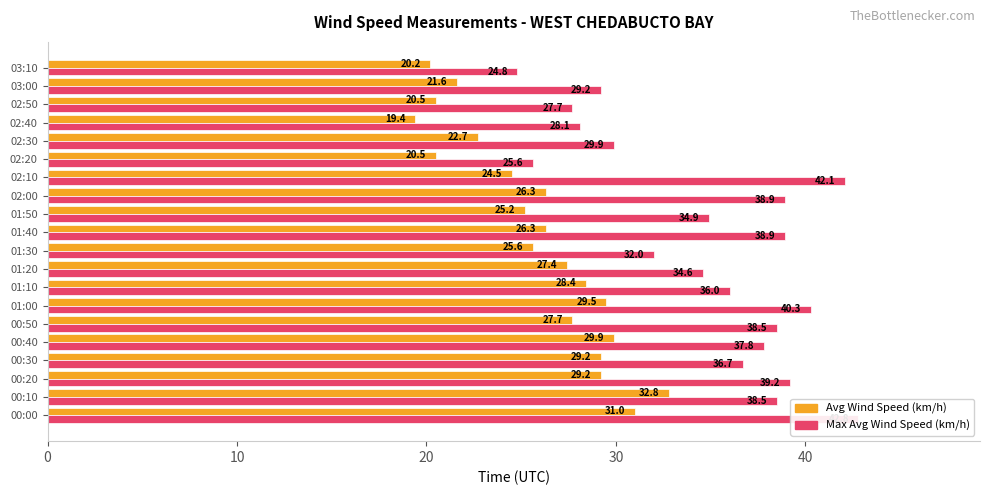

What is the greatest value displayed?

42.8